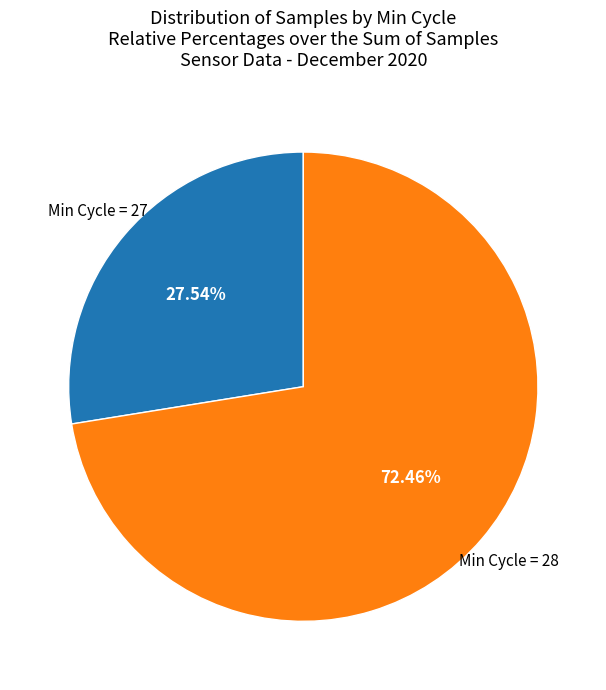

Does any single category account for the majority?

Yes